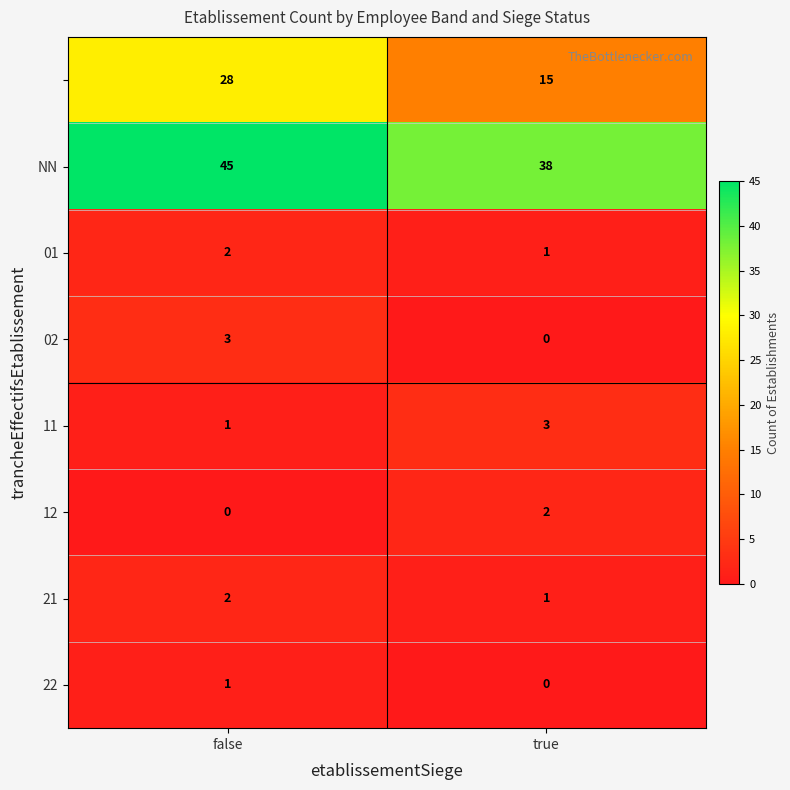

What is the spread (max minus min) of values at false?

45